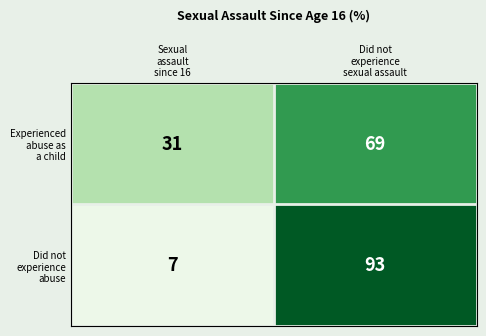

How many data points does each series have?

2